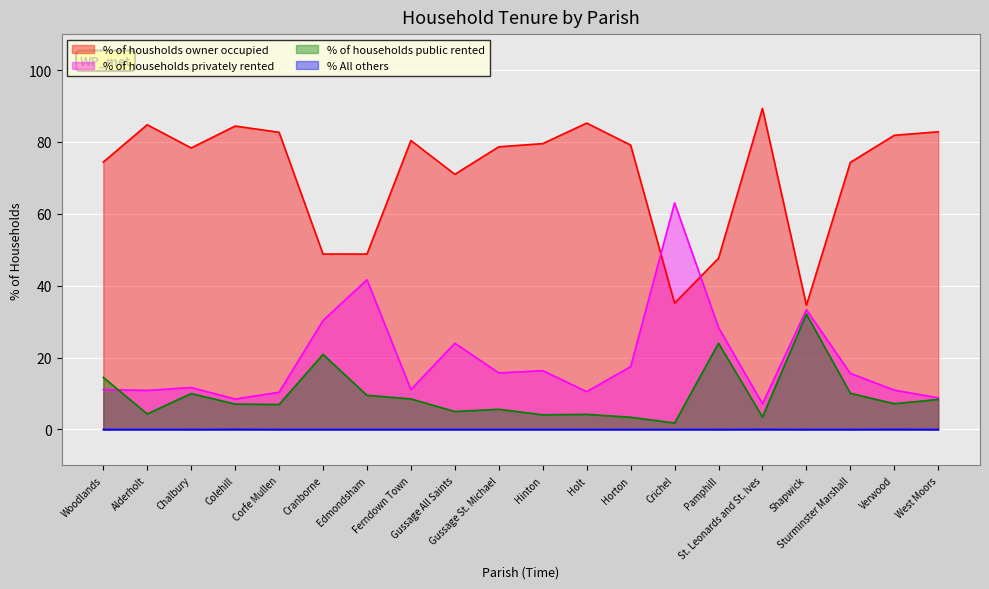

At which category is the sum across all series the highest?

Horton